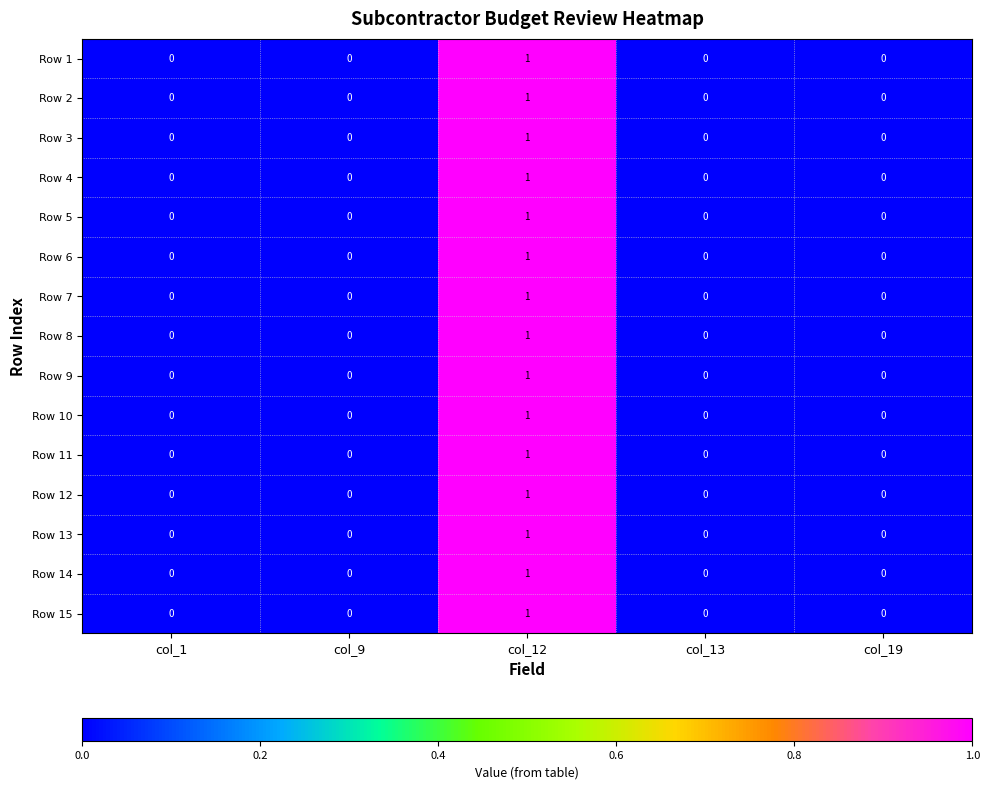

What is the total value across all series at col_12?

15